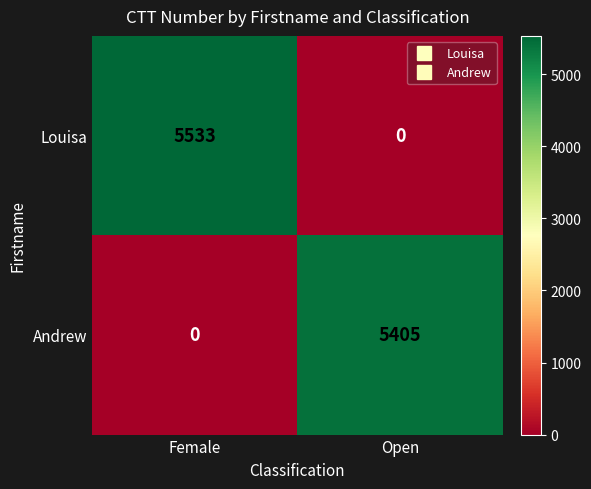

Where is Andrew nearest to the value 2702?

Female